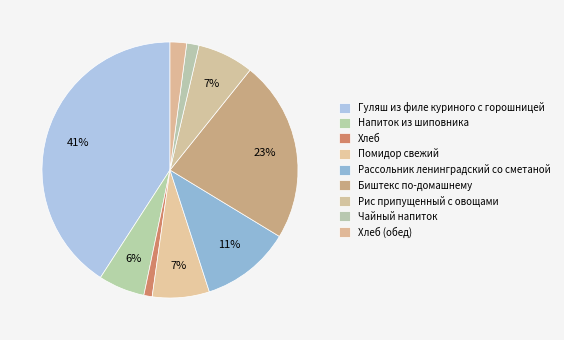

To the nearest percent, what portion does Рис припущенный с овощами represent?

7%